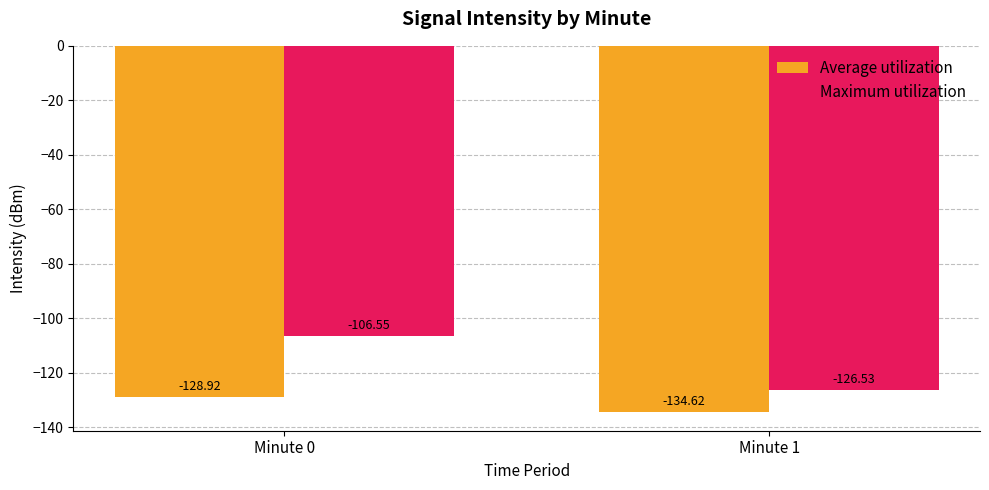

The Average utilization series shows -29.2 at Minute 0. True or false?

False